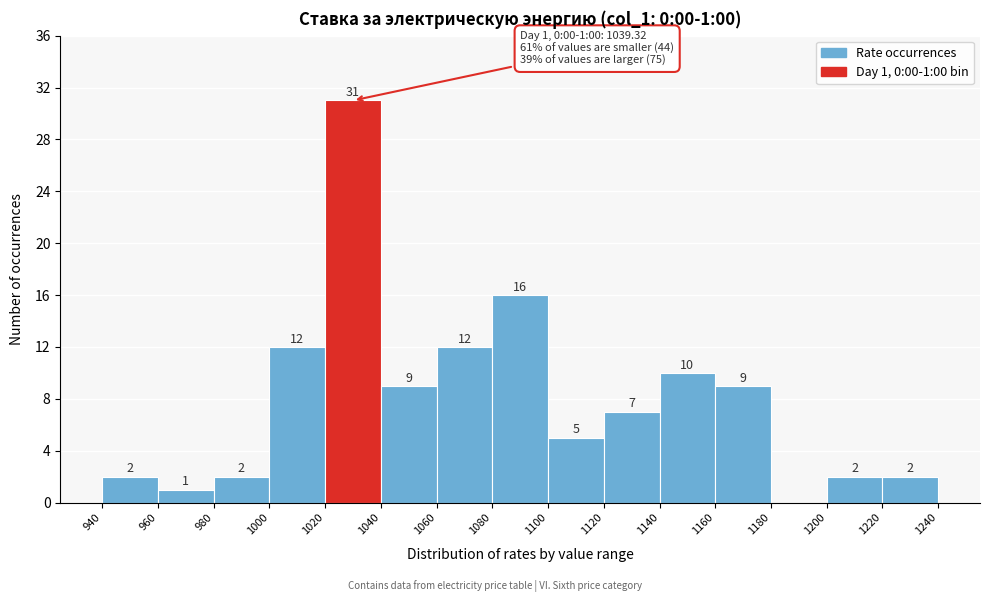

Over which range of the x-axis is the bar tallest?

1020 to 1040